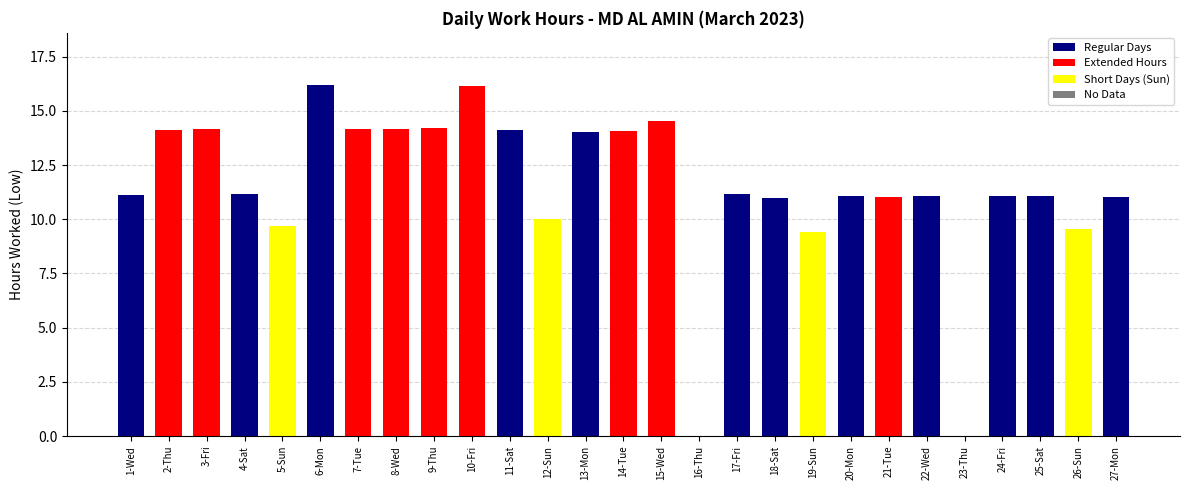

What is the change in value from 13-Mon to 23-Thu?

-14.0